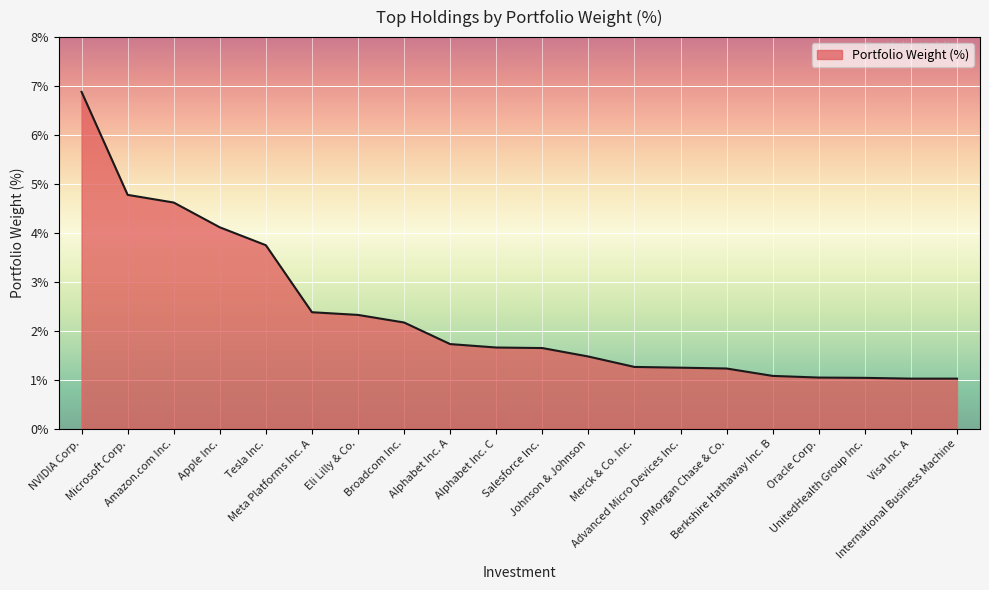

What is the minimum value shown in the chart?

1.0